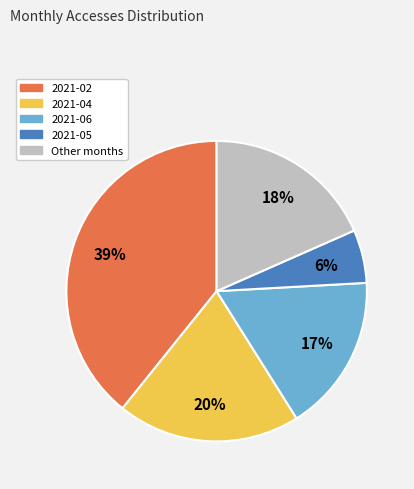

Rank the categories by value from lowest to highest.

2021-05, 2021-06, Other months, 2021-04, 2021-02